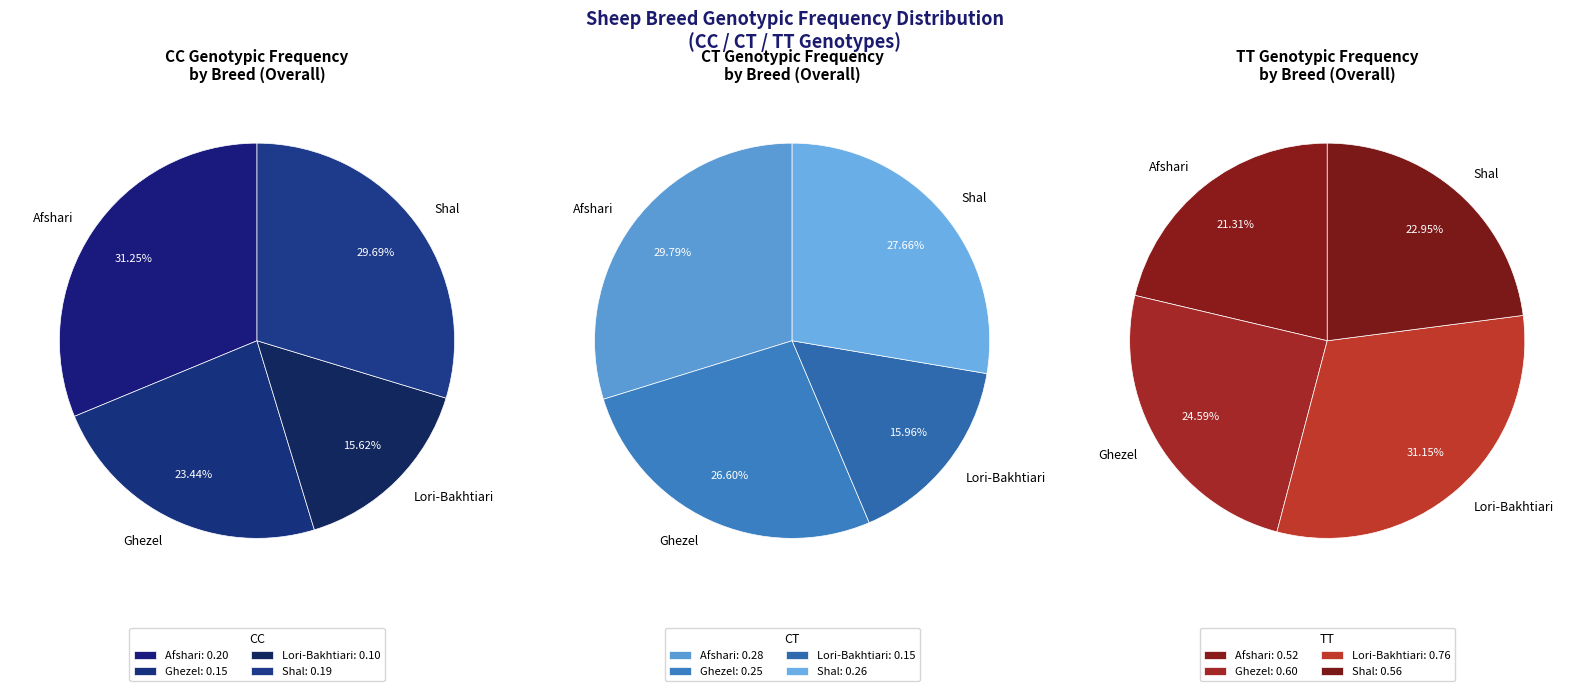

How many segments does this pie chart have?

4